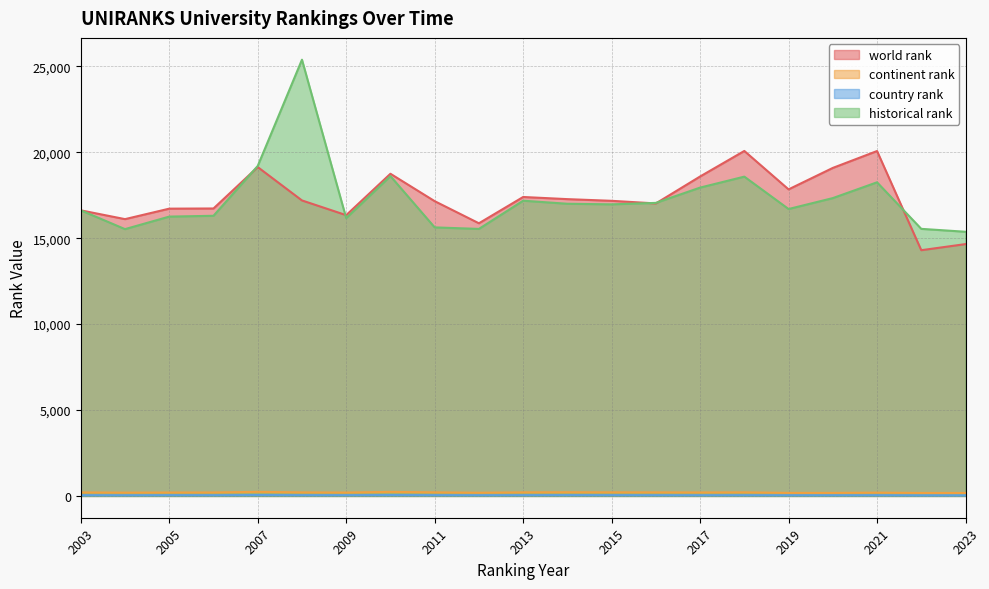

Which category has the highest value in the country rank series?

2007